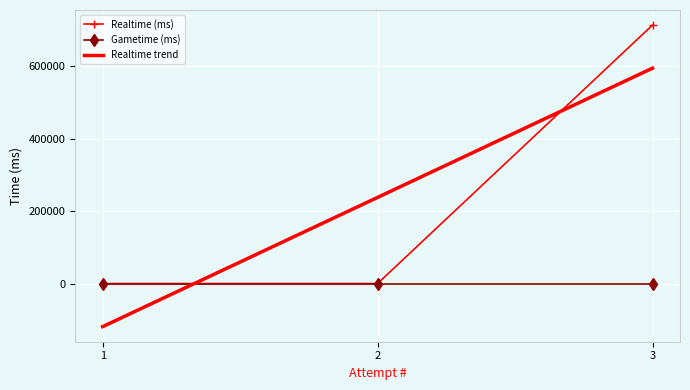

What is the greatest value displayed?

714247.0